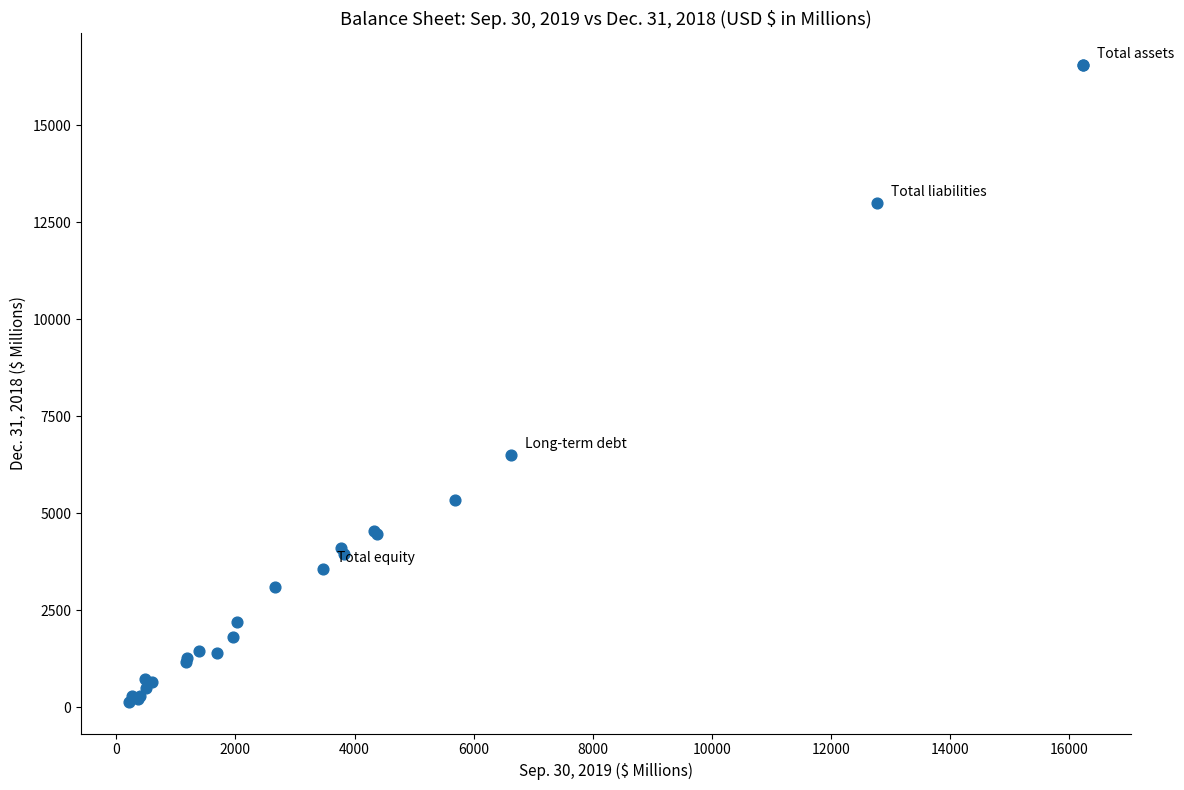

What Y value in the scatter plot is closest to 8350?

6510